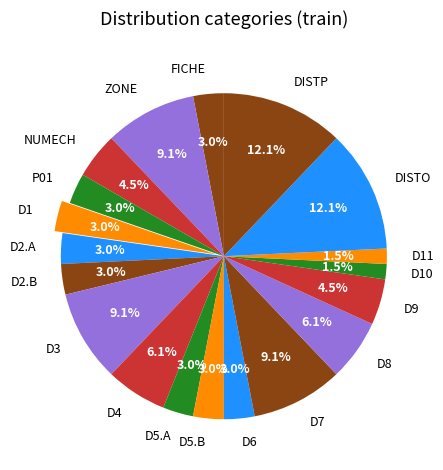

What percentage is NOT represented by D5.A?

97.0%